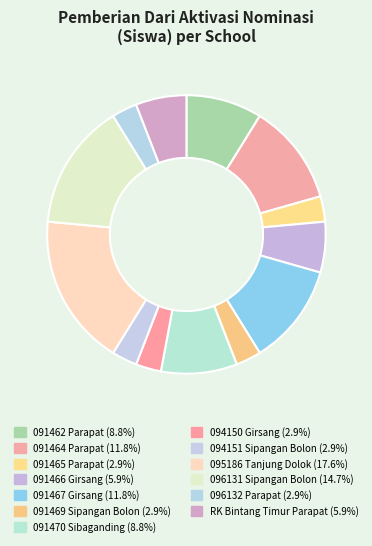

Count the number of slices in the pie.

13